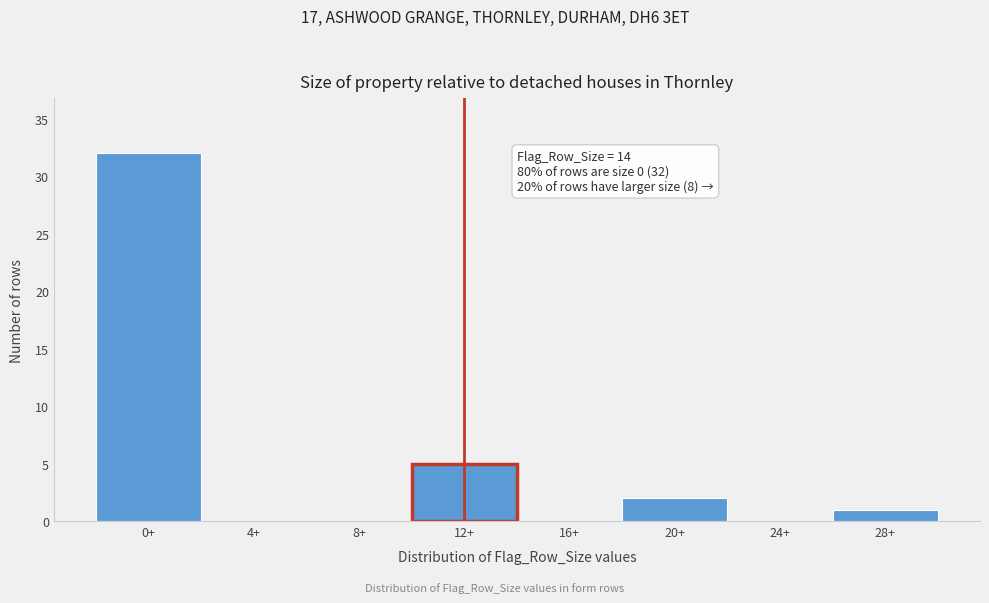

Reading right to left, extract all data points from this chart.

28+=1	24+=0	20+=2	16+=0	12+=5	8+=0	4+=0	0+=32